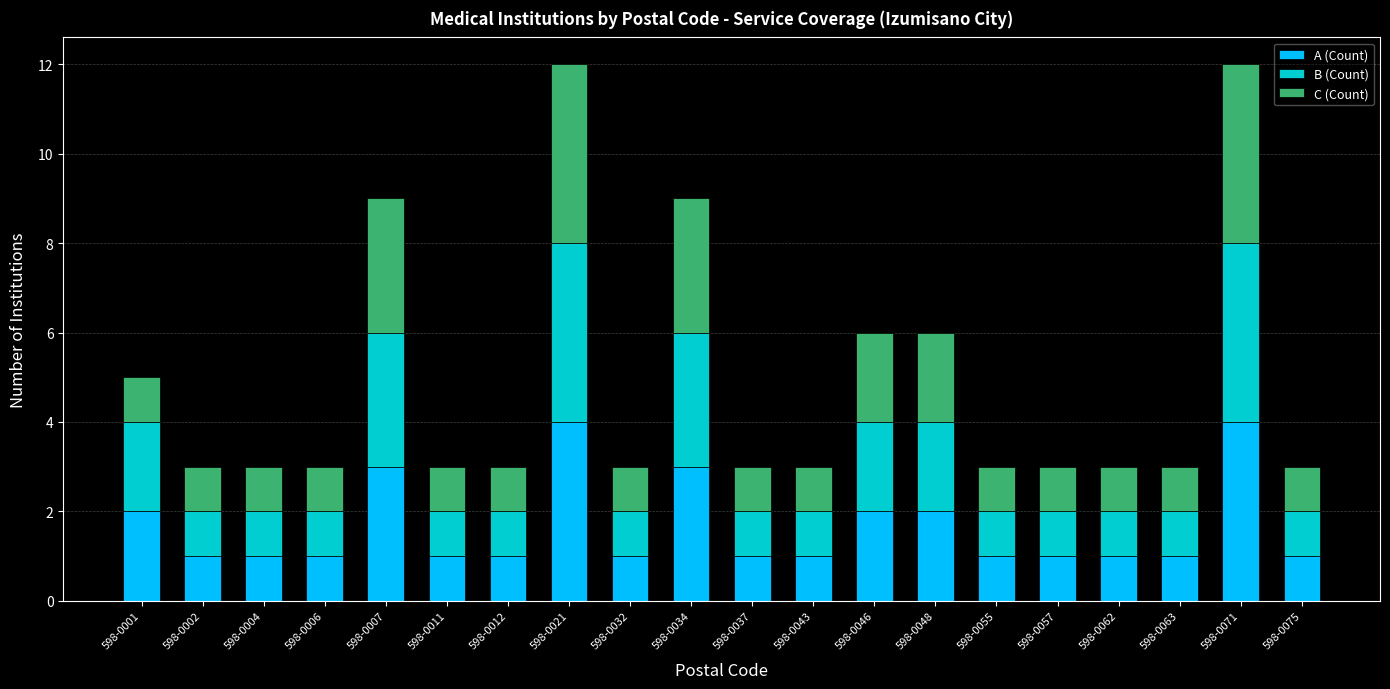

What is the total value across all series at 598-0037?

3